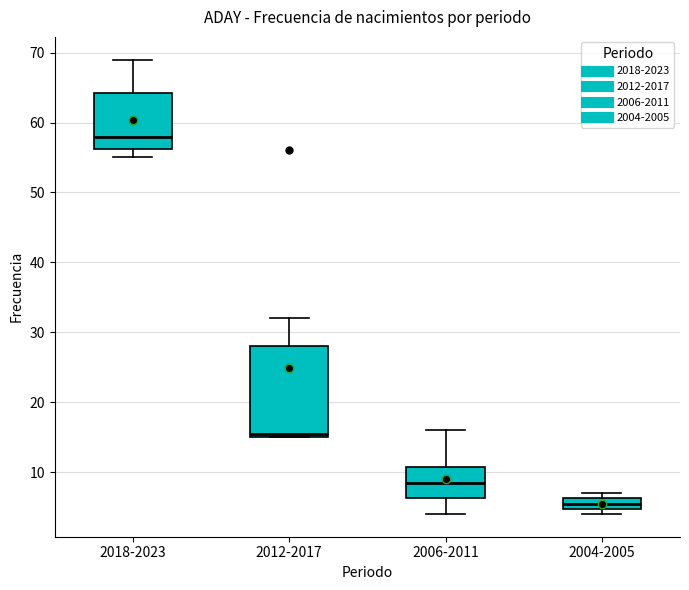

Comparing the boxes themselves (not the whiskers), which one is the tallest?

2012-2017